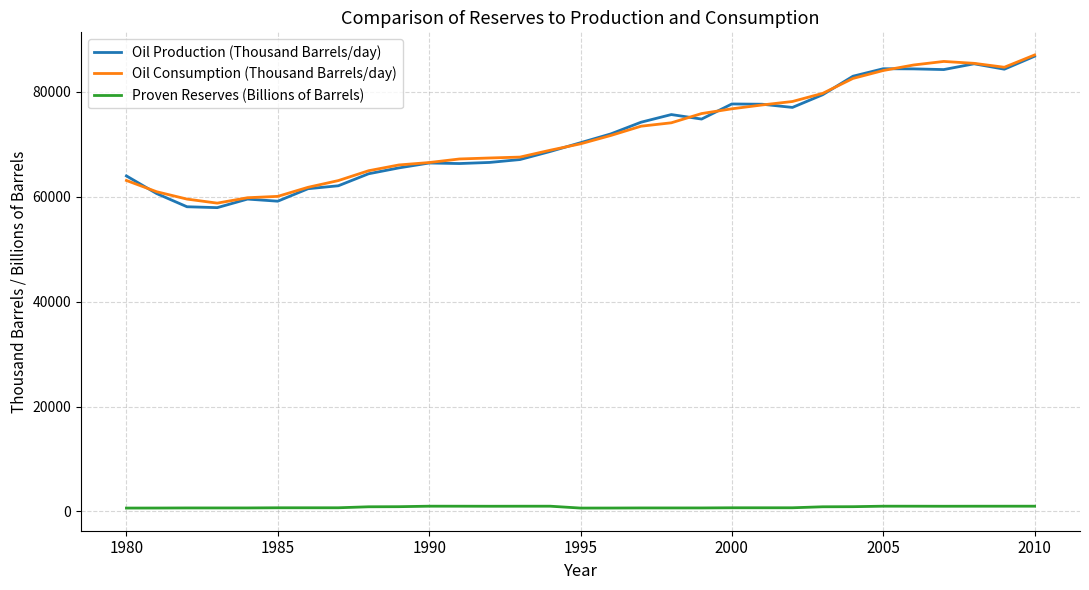

What is the maximum value shown in the chart?

87040.0